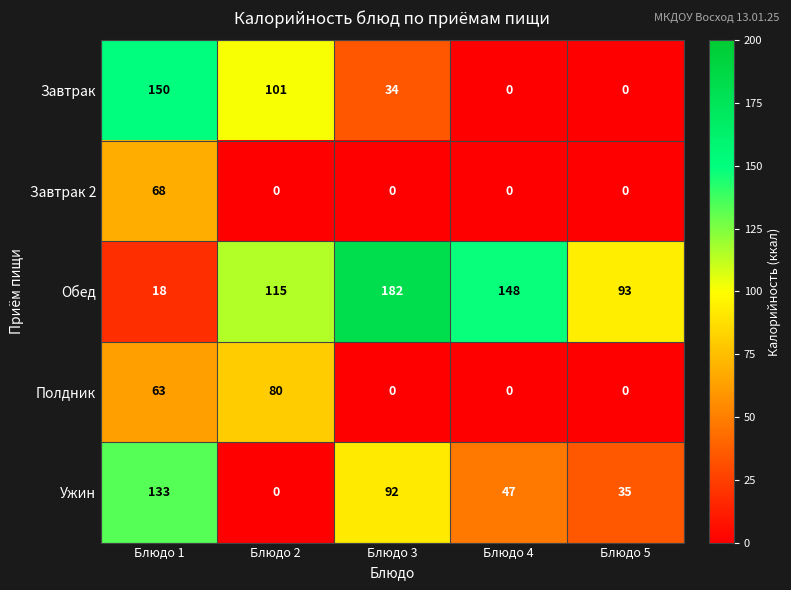

What is the average value of the Завтрак 2 series?

14